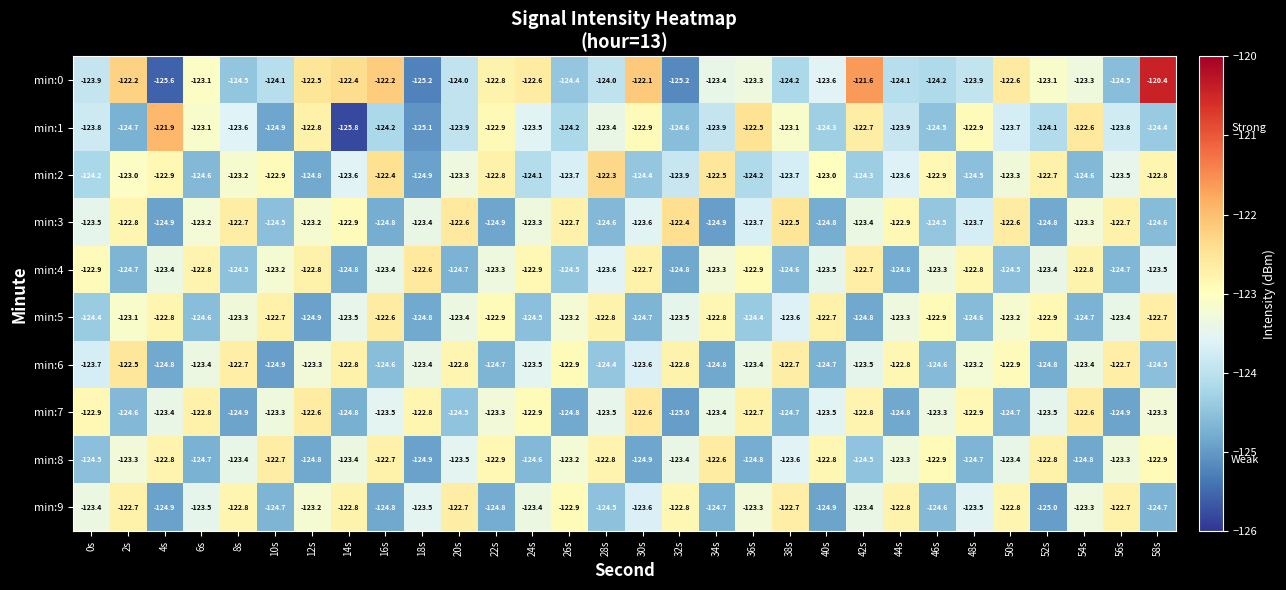

What is the difference between the highest and lowest values at 34s?

2.4